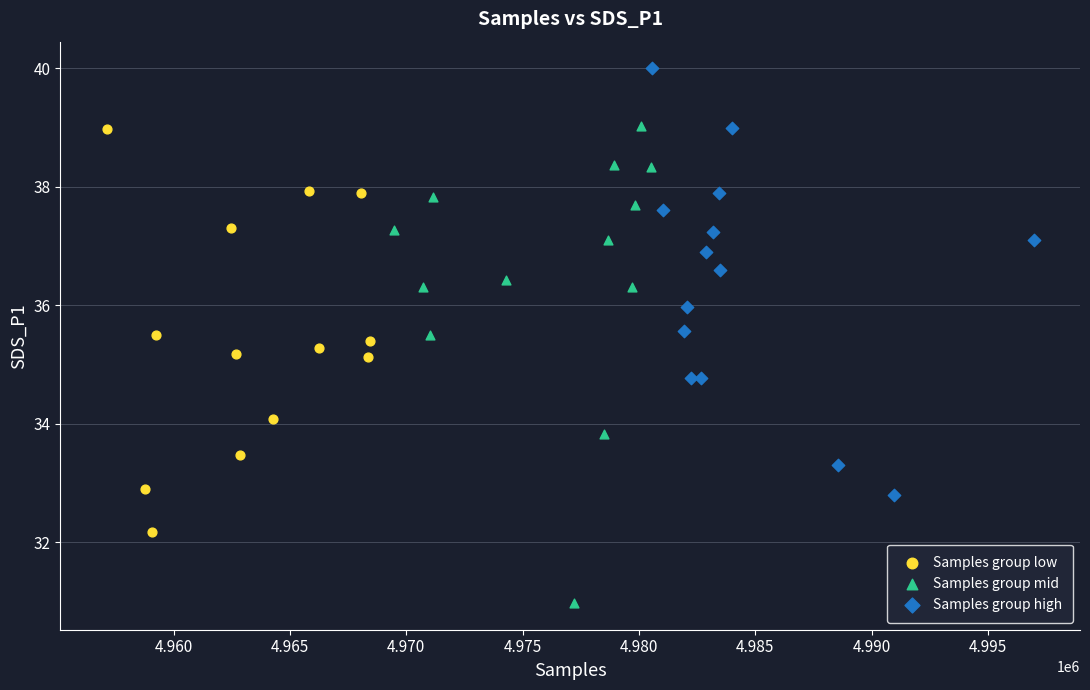

Which series has the widest spread of Y values?

Samples group mid